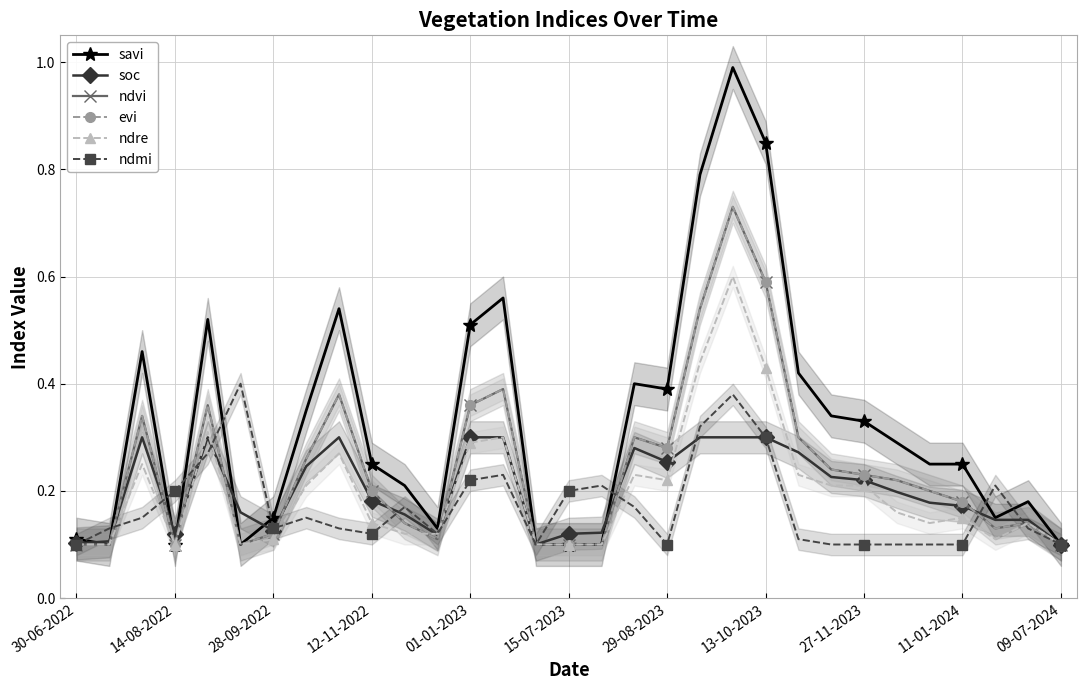

What are all the series names shown in the legend?

savi, soc, ndvi, evi, ndre, ndmi